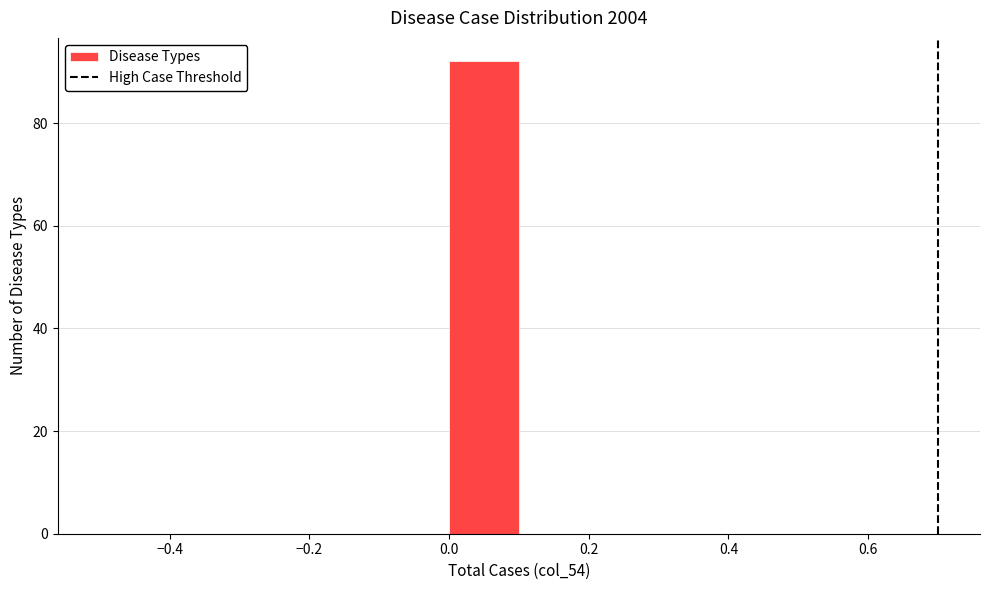

Reading left to right, transcribe this chart: for each bar, give the range it covers on the x-axis and its height. The values are not printed on the chart, so give them approximately, as read against the axis.

-0.5 to -0.4: 0
-0.4 to -0.3: 0
-0.3 to -0.2: 0
-0.2 to -0.1: 0
-0.1 to 0.0: 0
0.0 to 0.1: 92
0.1 to 0.2: 0
0.2 to 0.3: 0
0.3 to 0.4: 0
0.4 to 0.5: 0